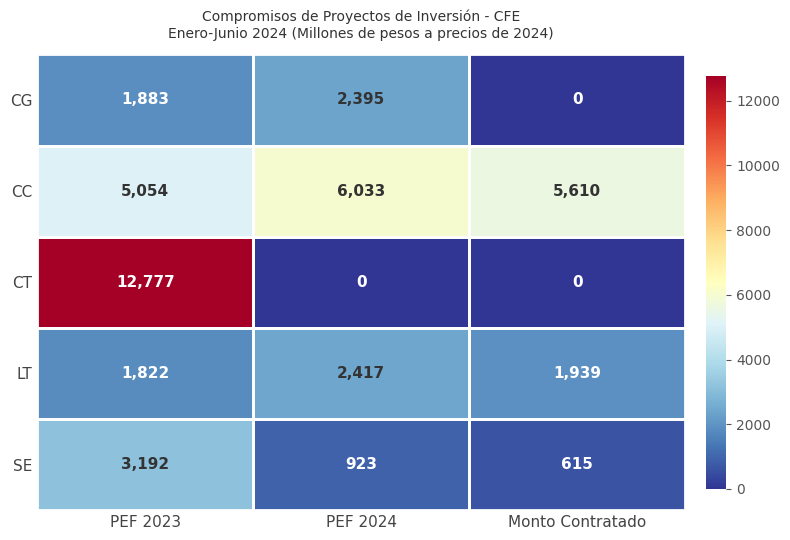

What is the maximum value for CC?

6033